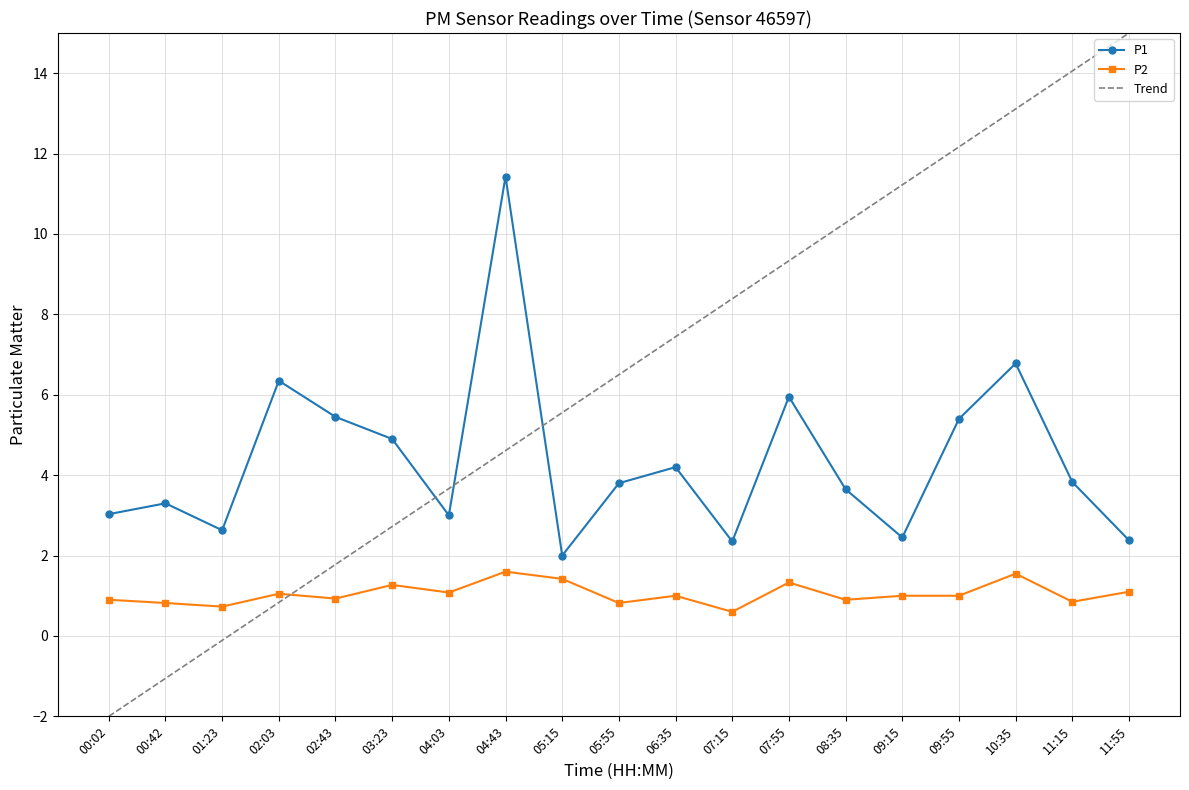

What is the total value across all series at 07:55?

7.3